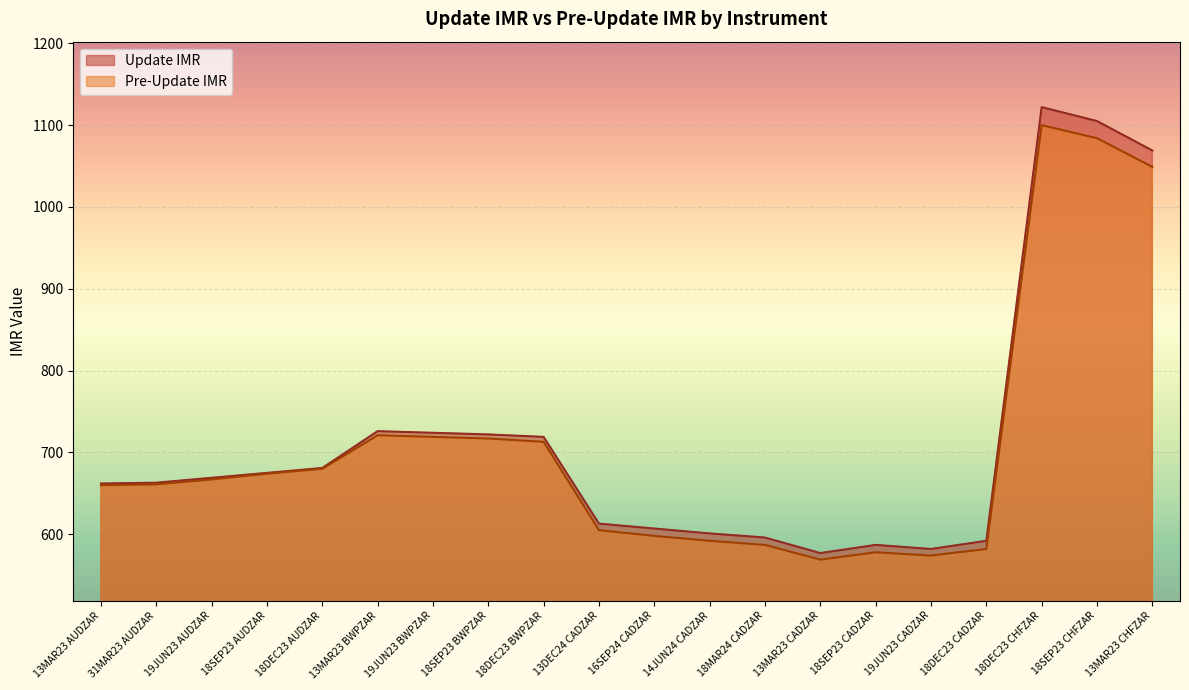

How many interior local peaks does the Pre-Update IMR series have?

3